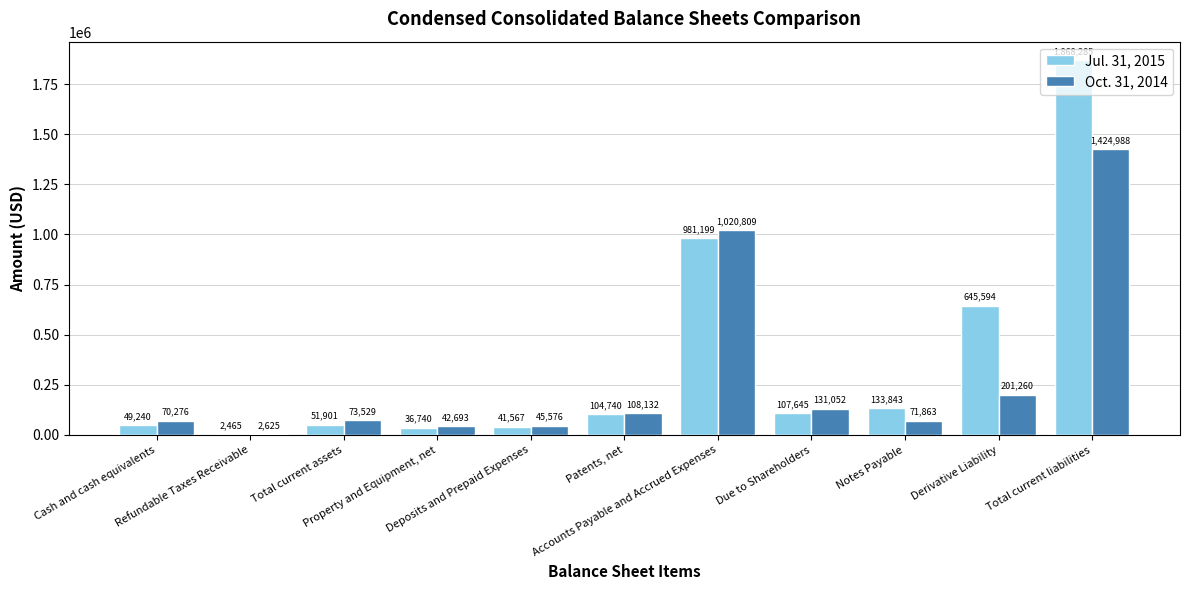

Is it true that Jul. 31, 2015 equals 43524 at Notes Payable?

False